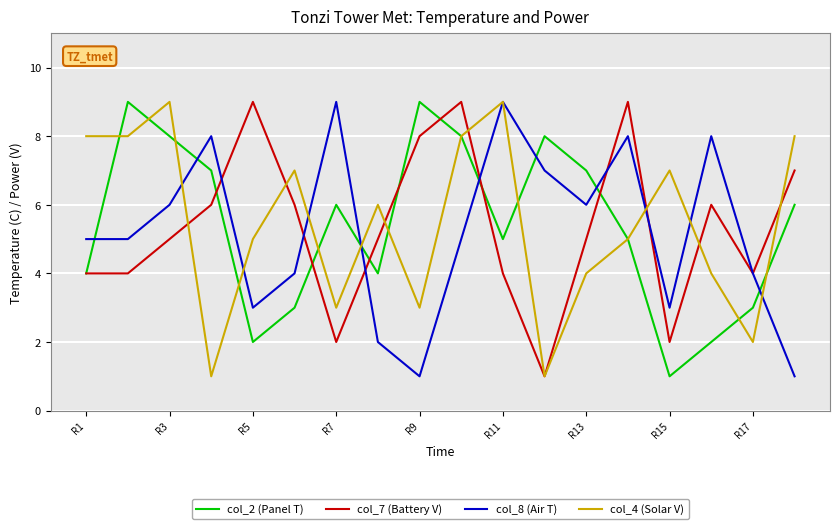

What is the maximum value shown in the chart?

9